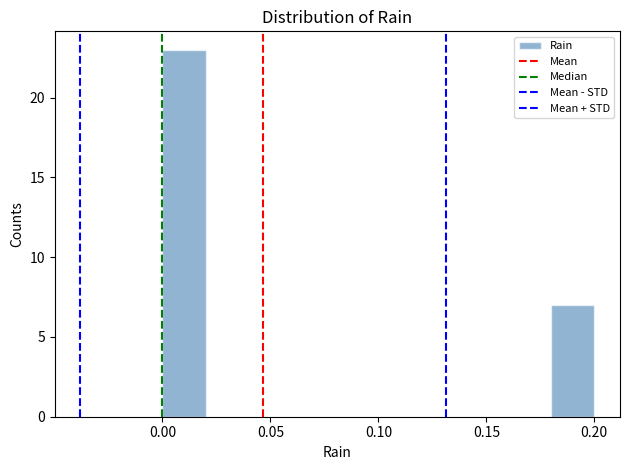

How tall is the bar that spans 0.18 to 0.20 on the x-axis? The values are not printed on the chart, so give them approximately, as read against the axis.

7